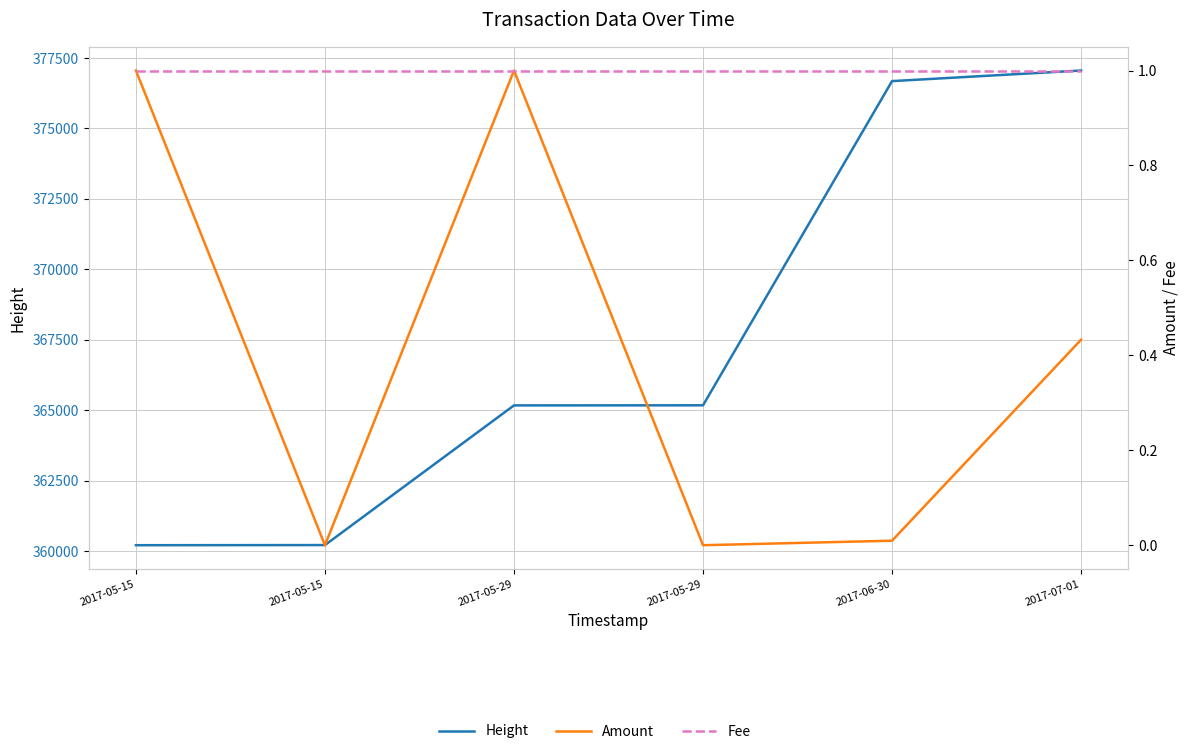

True or false: Fee and Height cross at least once.

False